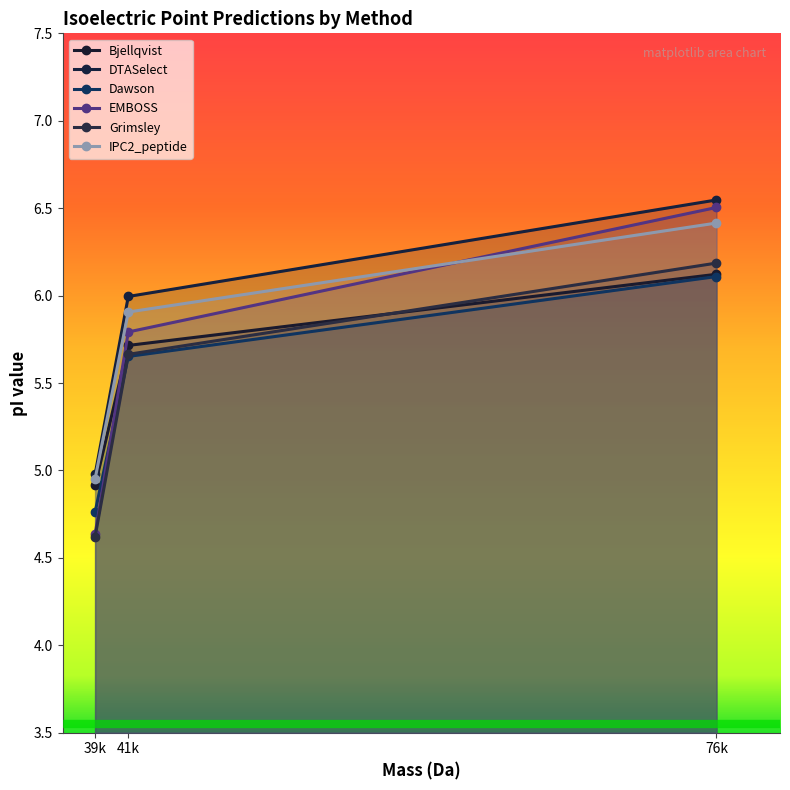

Which has a higher value, 39k or 41k?

41k